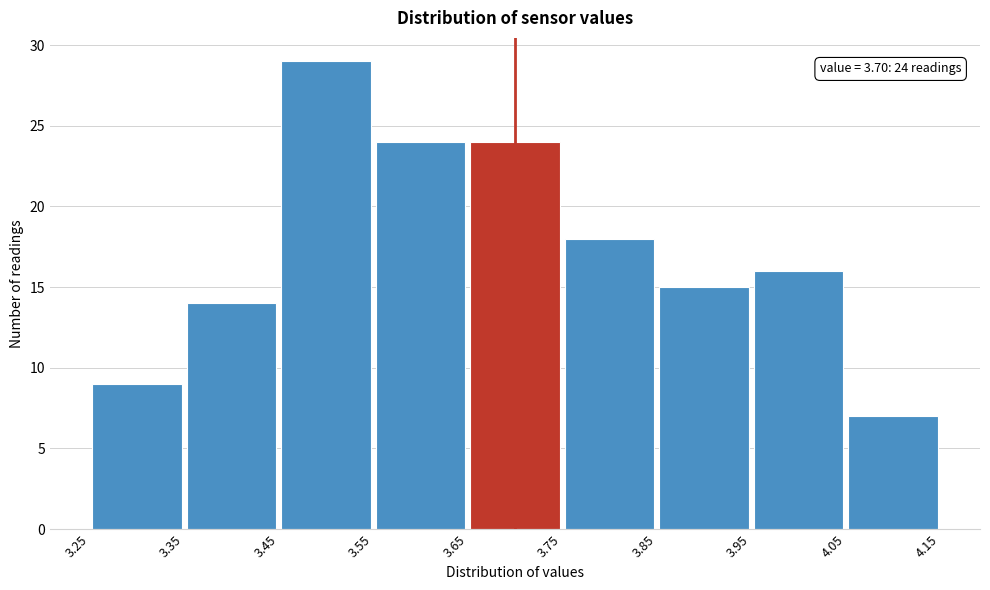

Which range on the x-axis has the tallest bar?

3.45 to 3.55